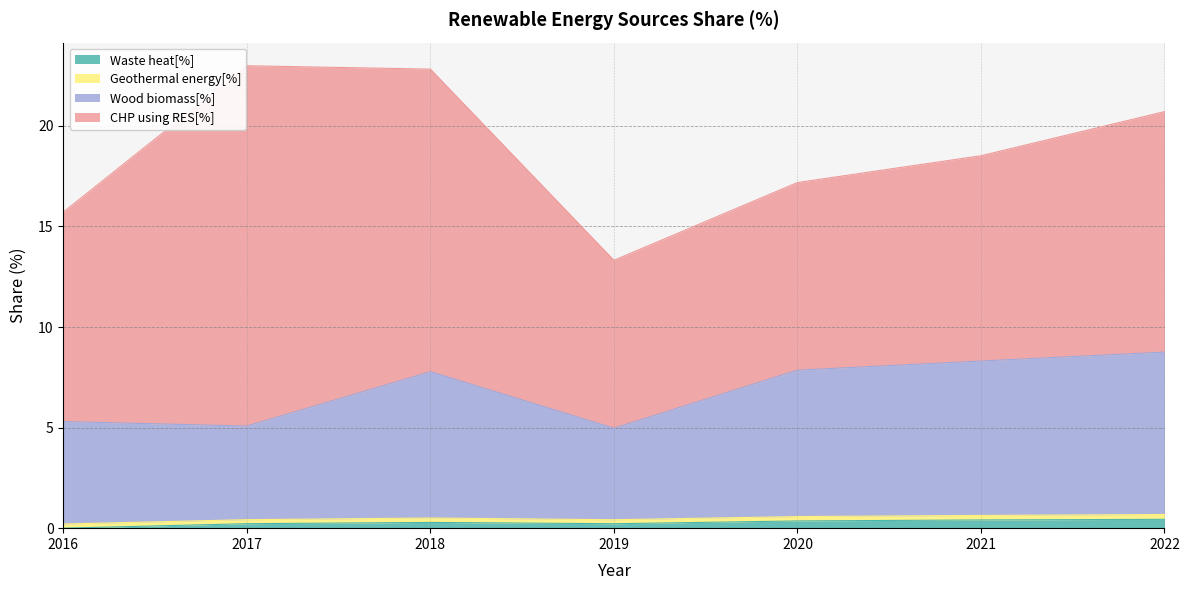

How many Waste heat[%] values are between 0 and 1?

7